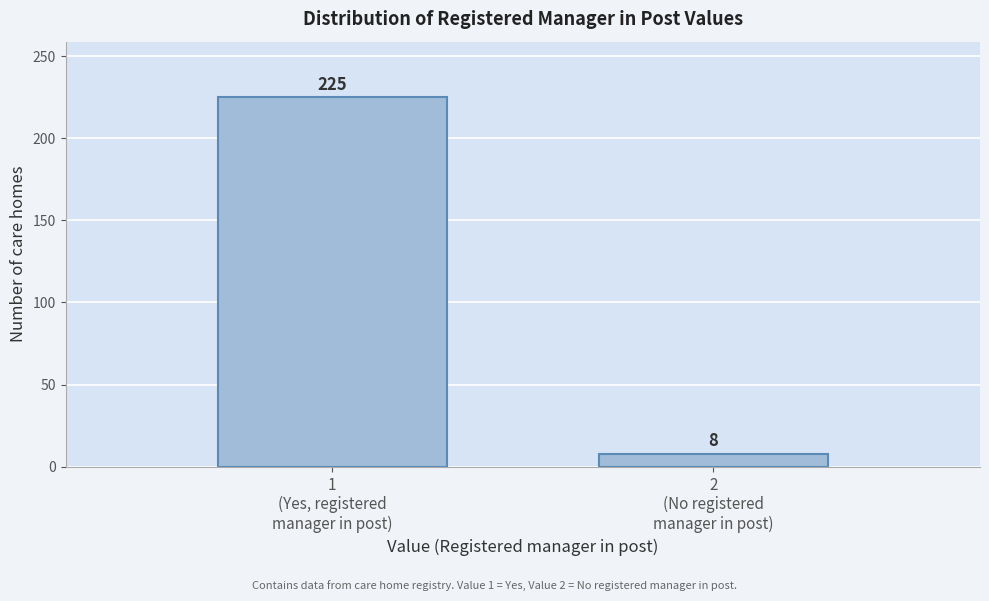

Reading left to right, transcribe all the data shown in this chart.

225	8